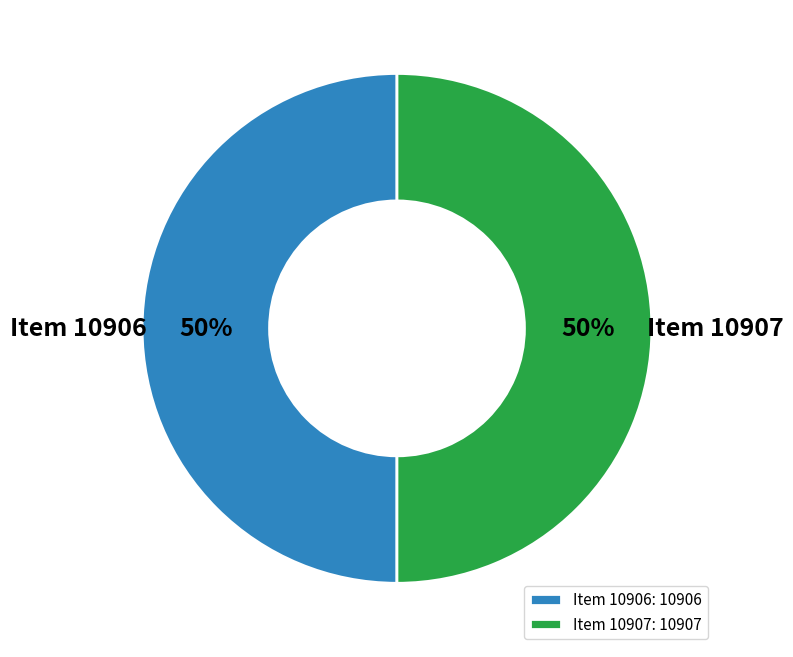

The Item 10907: 10907 slice represents 50% of the pie. True or false?

True